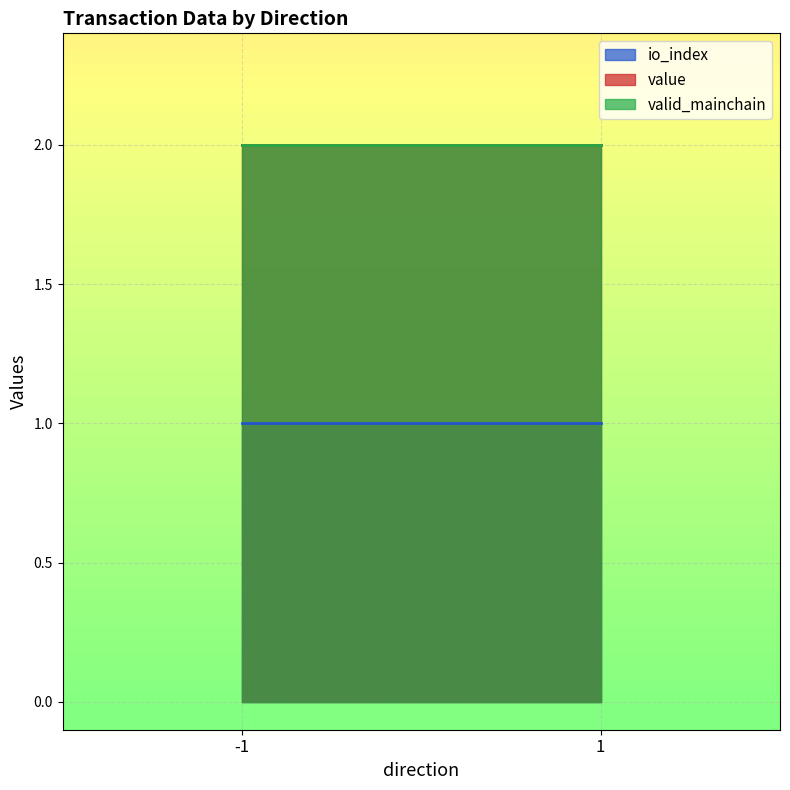

The value of value at 1 is 2.0. True or false?

True